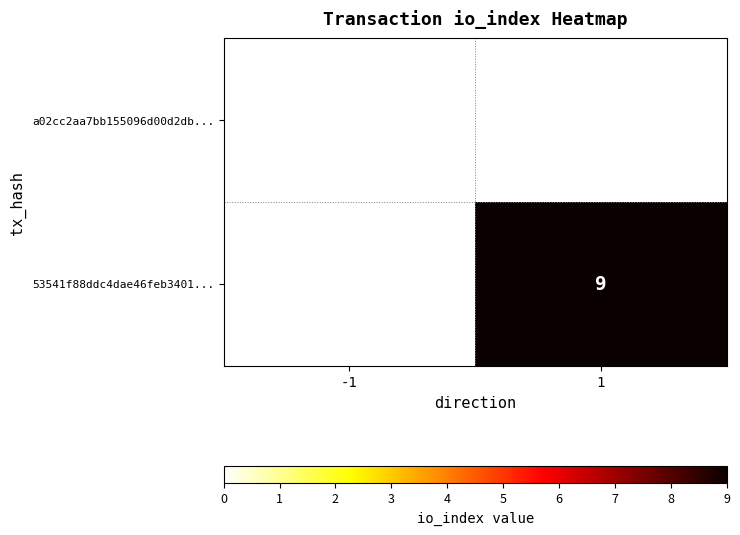

True or false: 53541f88ddc4dae46feb3401... has a value of 15 at 1.

False